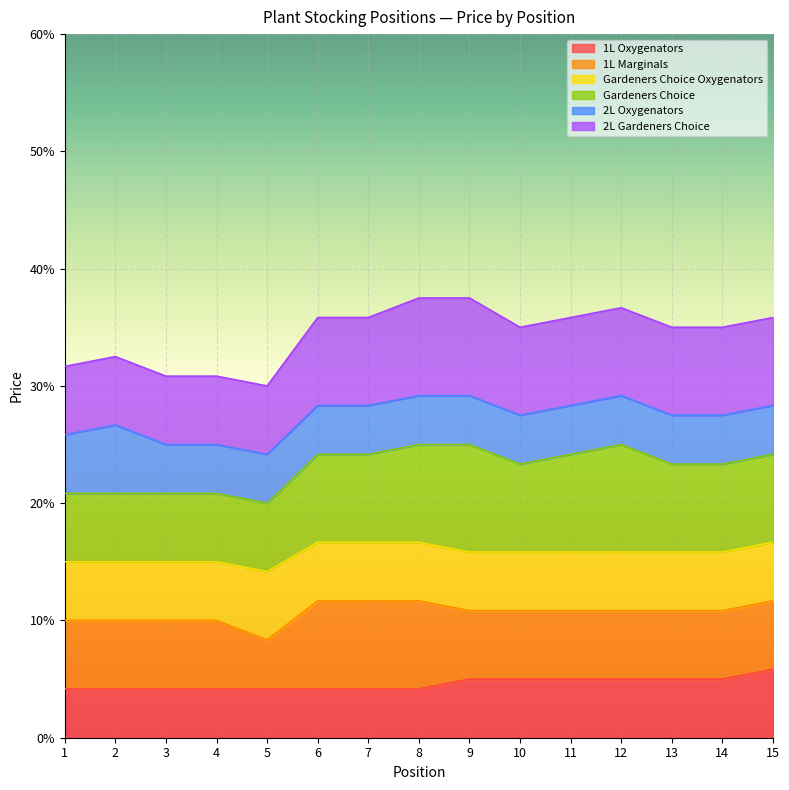

What is the maximum value for 1L Oxygenators?

5.8